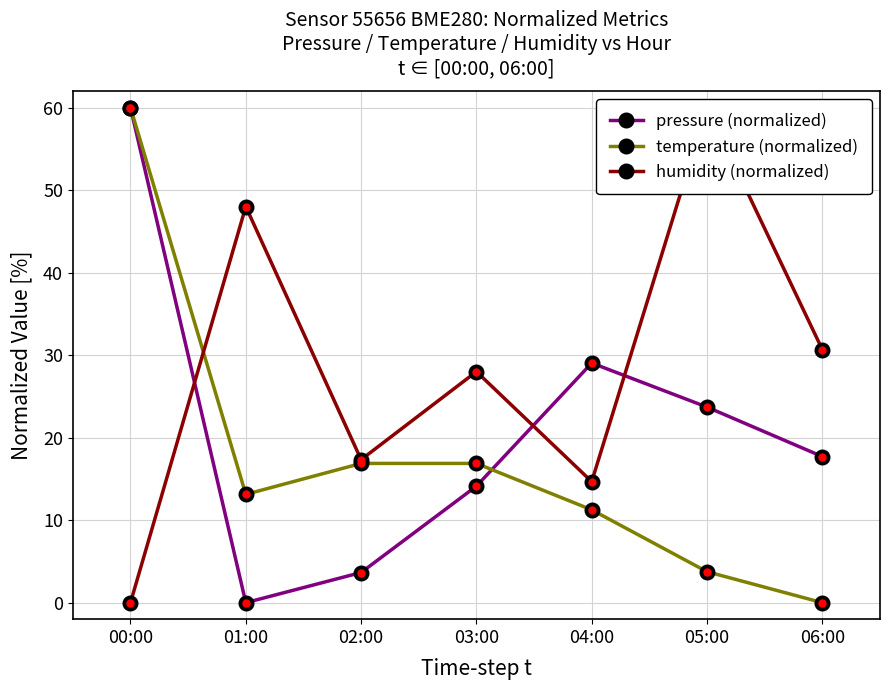

How many series are shown in this chart?

3